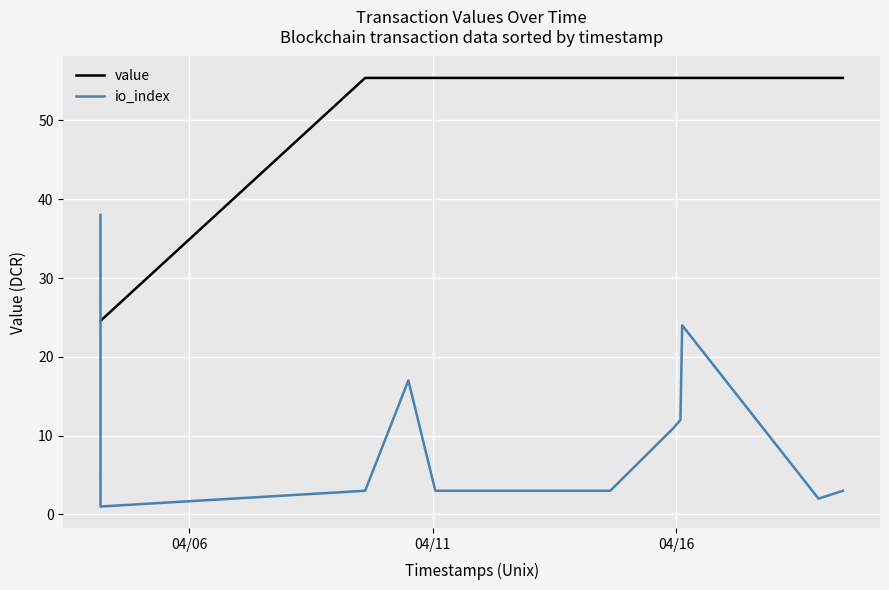

What is the difference between the maximum and minimum values in the value series?

30.8